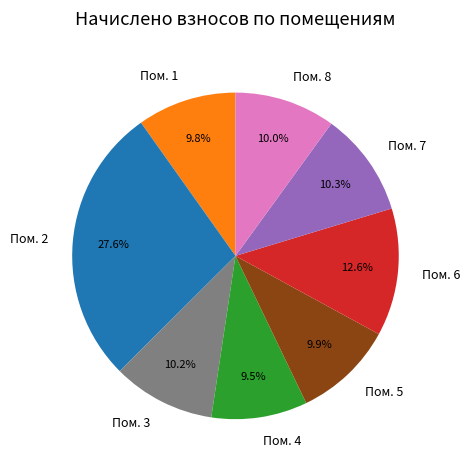

Does any single category account for the majority?

No